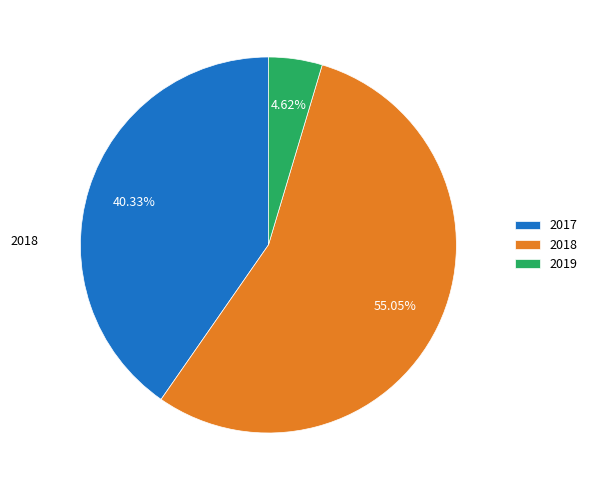

How many slices are in this pie chart?

3